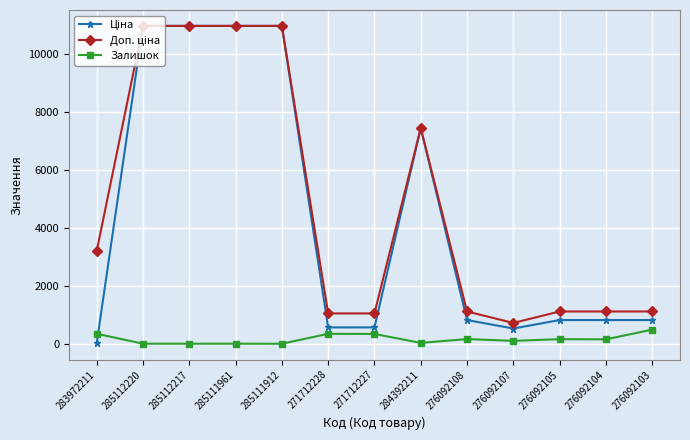

At how many categories does at least one series exceed 9884?

4